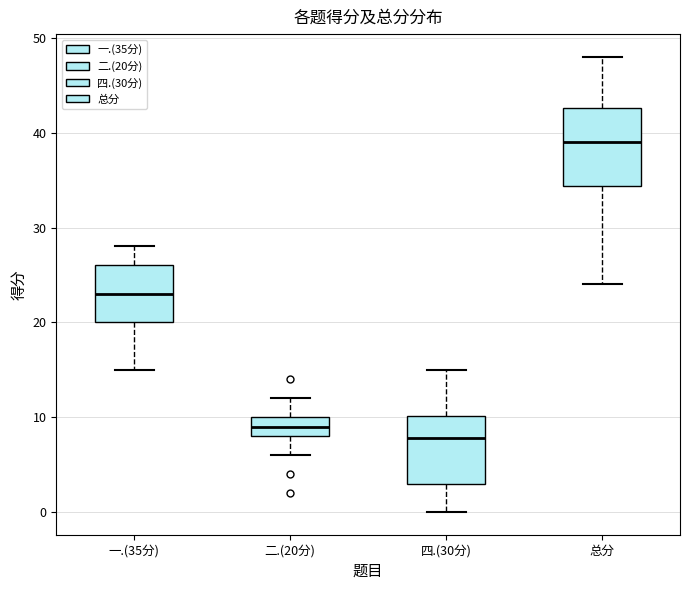

Reading left to right, read every box against the y-axis: the position of its median line, the range the box covers, and the ends of its whiskers. The values are not printed on the chart, so give them approximately, as read against the axis.

一.(35分): median 23, box 20 to 26, whiskers 15 to 28
二.(20分): median 9, box 8 to 10, whiskers 6 to 12
四.(30分): median 8, box 3 to 10, whiskers 0 to 15
总分: median 39, box 34 to 43, whiskers 24 to 48